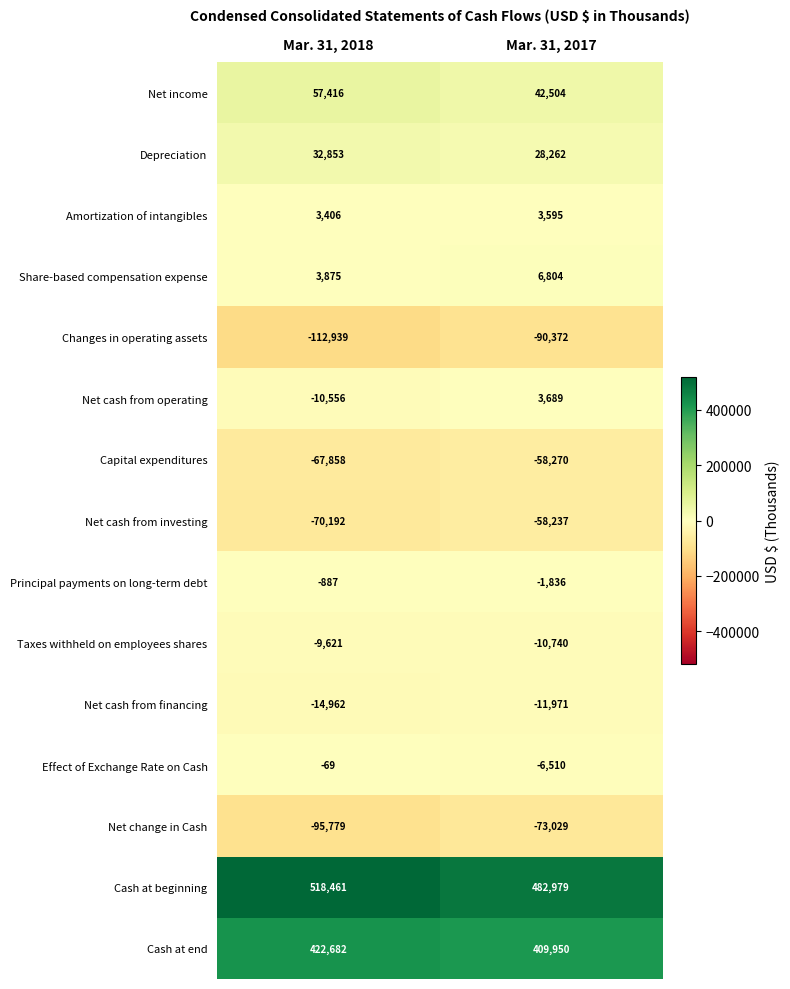

Which category has the lowest value across all series?

Mar. 31, 2018